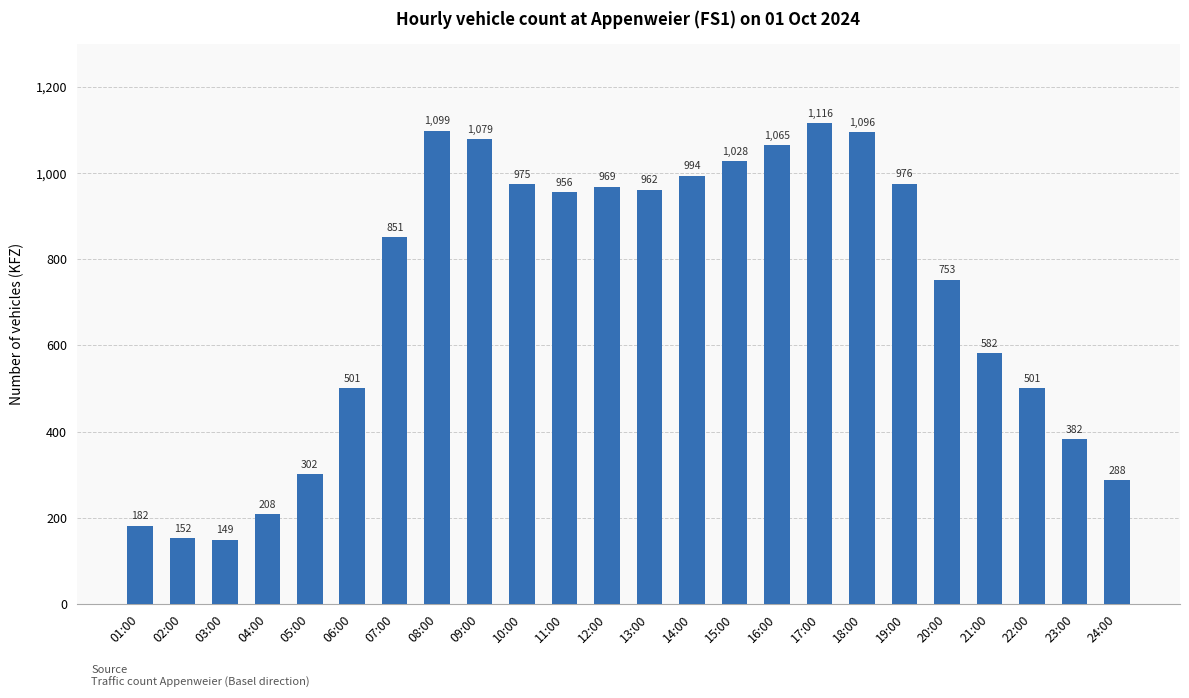

What is the label of the 4th bar from the left?

04:00